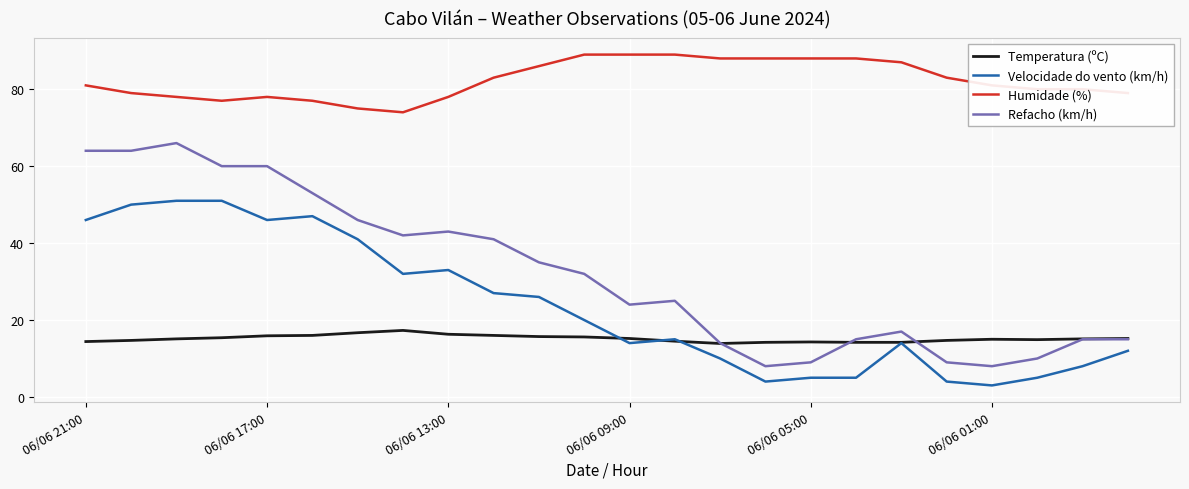

Which series has the widest spread of values?

Refacho (km/h)